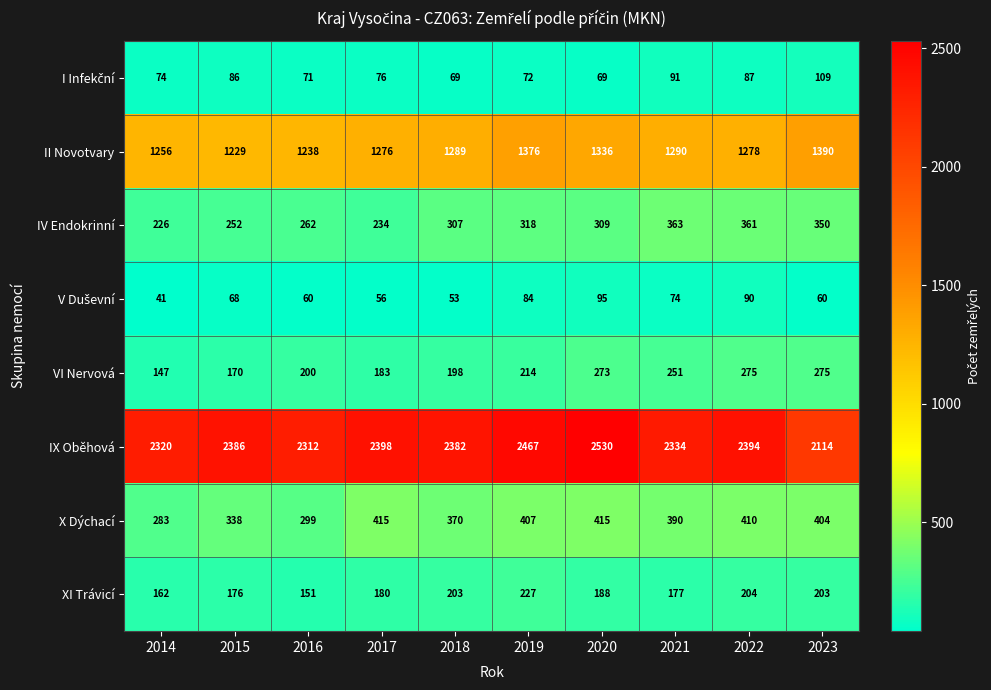

At how many categories does at least one series exceed 1085?

10